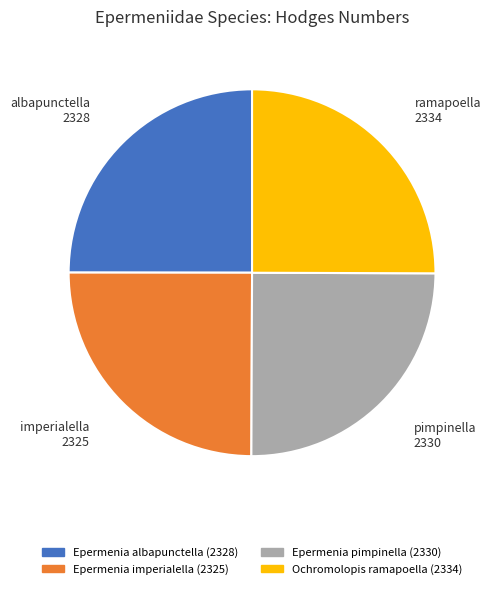

Is there any slice that represents more than half of the pie?

No